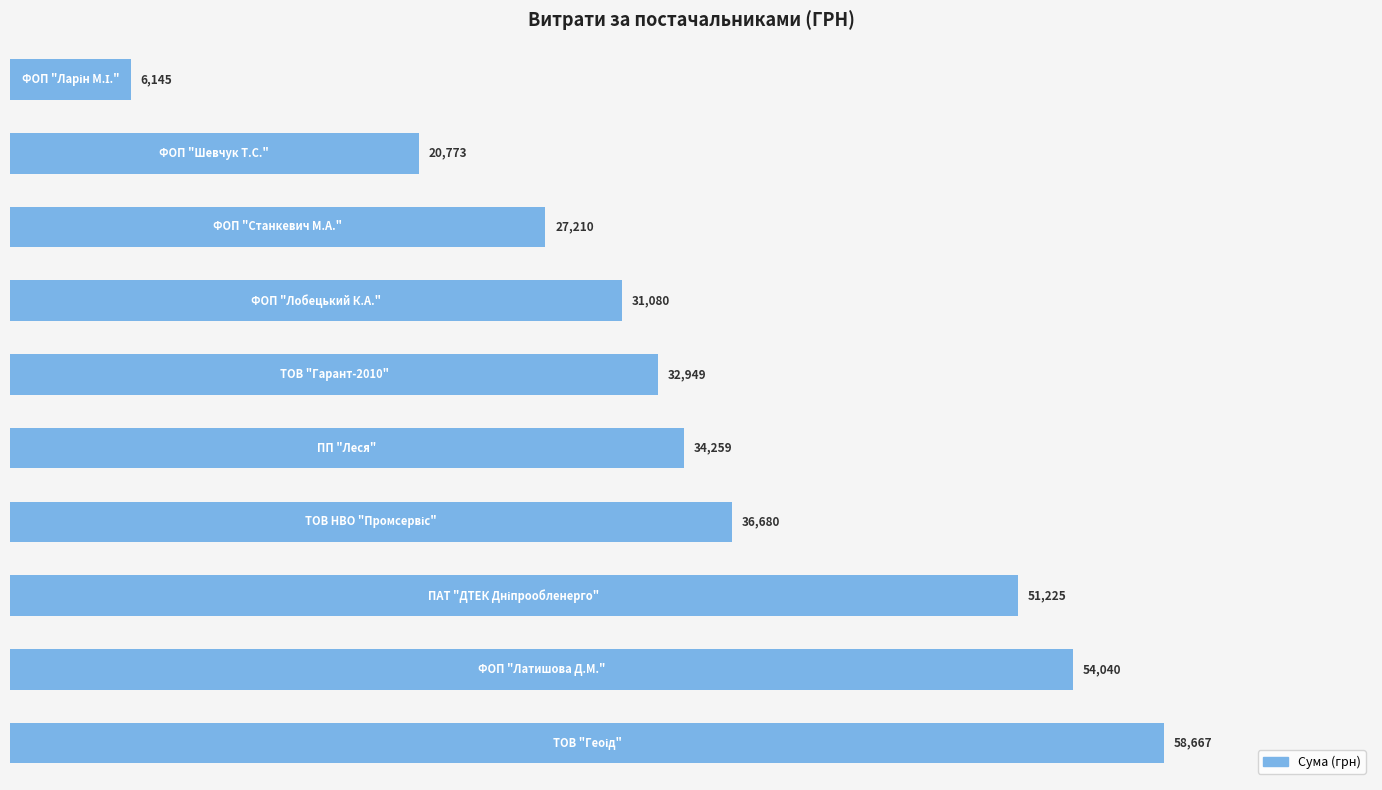

What is the greatest value displayed?

58667.0